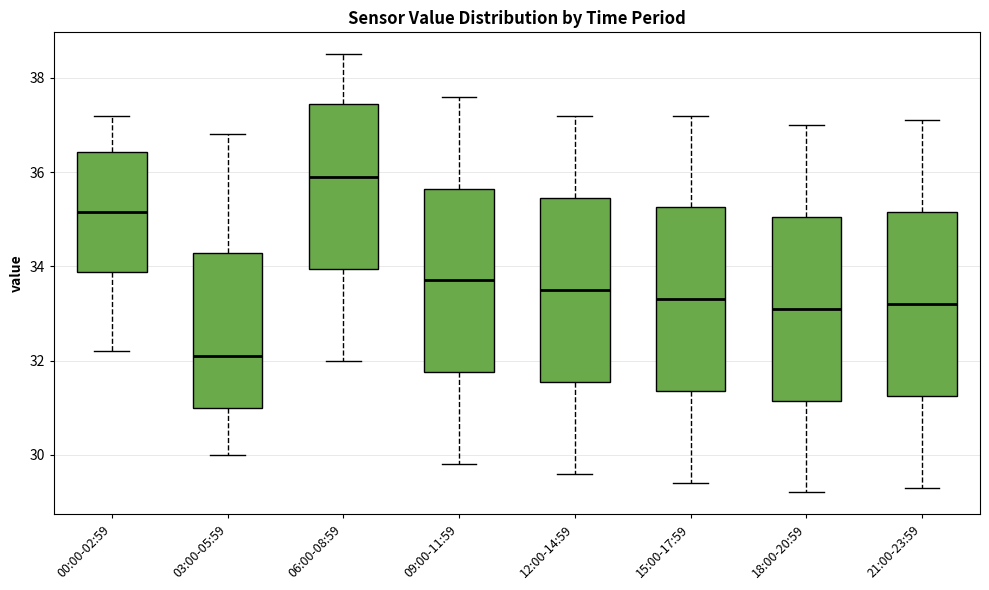

Reading left to right, transcribe this box plot: for each box, give where its median line is, the range the box spans, and where its two whiskers end, as read against the y-axis. The values are not printed on the chart, so give them approximately, as read against the axis.

00:00-02:59: median 35.2, box 33.8 to 36.4, whiskers 32.2 to 37.2
03:00-05:59: median 32.2, box 31.0 to 34.2, whiskers 30.0 to 36.8
06:00-08:59: median 36.0, box 34.0 to 37.4, whiskers 32.0 to 38.6
09:00-11:59: median 33.8, box 31.8 to 35.6, whiskers 29.8 to 37.6
12:00-14:59: median 33.6, box 31.6 to 35.4, whiskers 29.6 to 37.2
15:00-17:59: median 33.4, box 31.4 to 35.2, whiskers 29.4 to 37.2
18:00-20:59: median 33.2, box 31.2 to 35.0, whiskers 29.2 to 37.0
21:00-23:59: median 33.2, box 31.2 to 35.2, whiskers 29.4 to 37.2